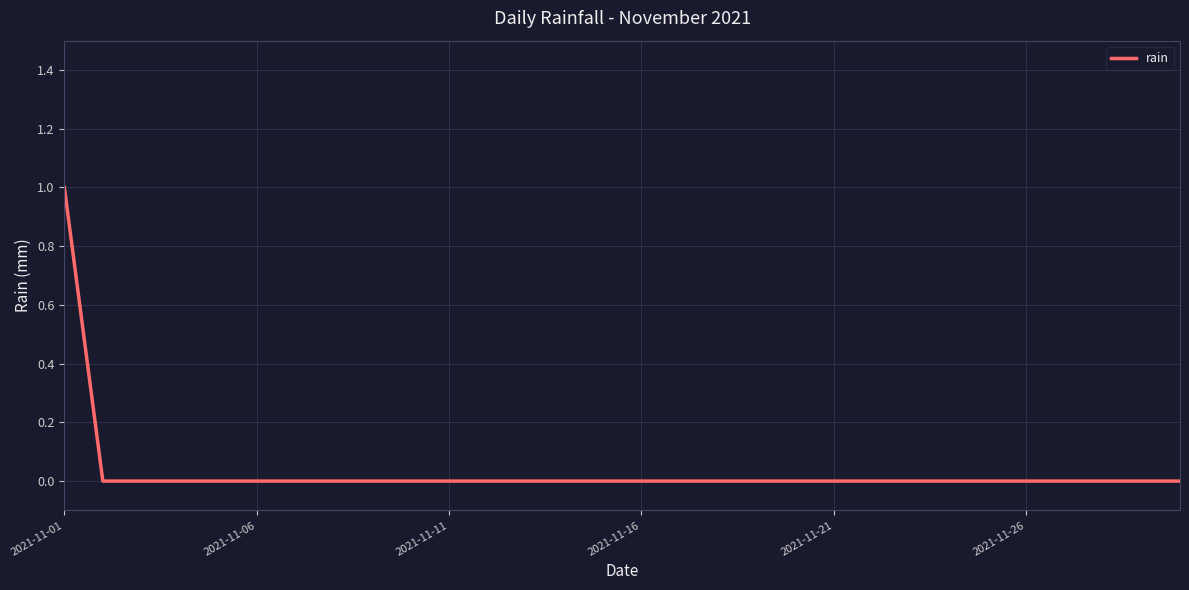

How many lines are shown in the chart?

1